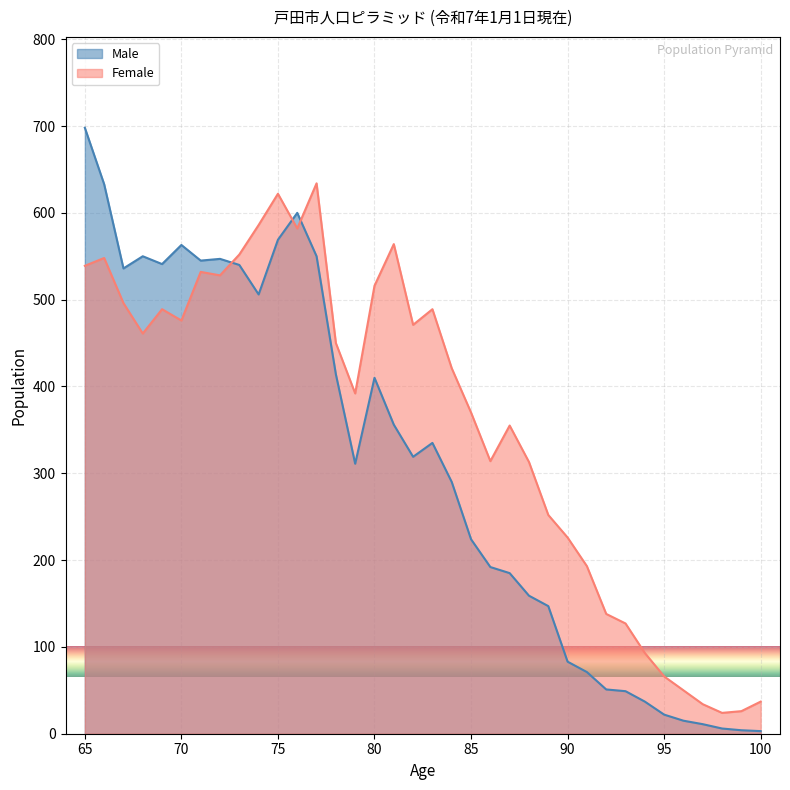

List the series in order of their peak value, lowest first.

Female, Male